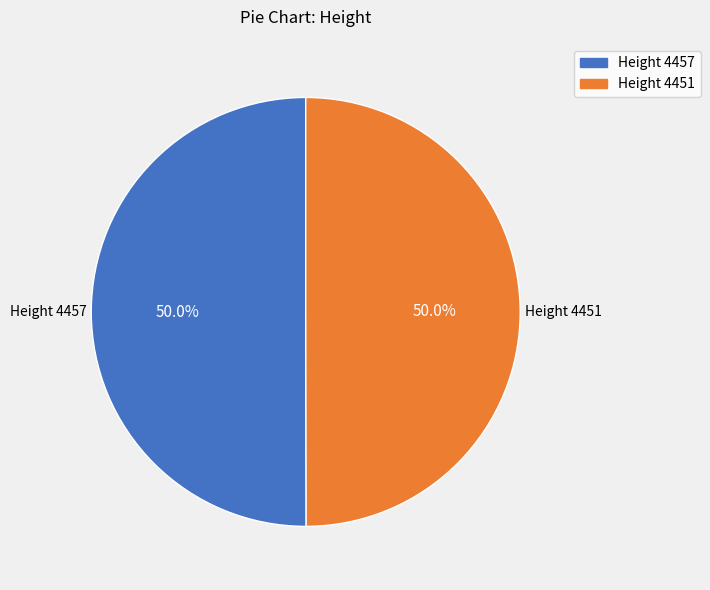

What is the total percentage of Height 4451 and Height 4457?

100.0%